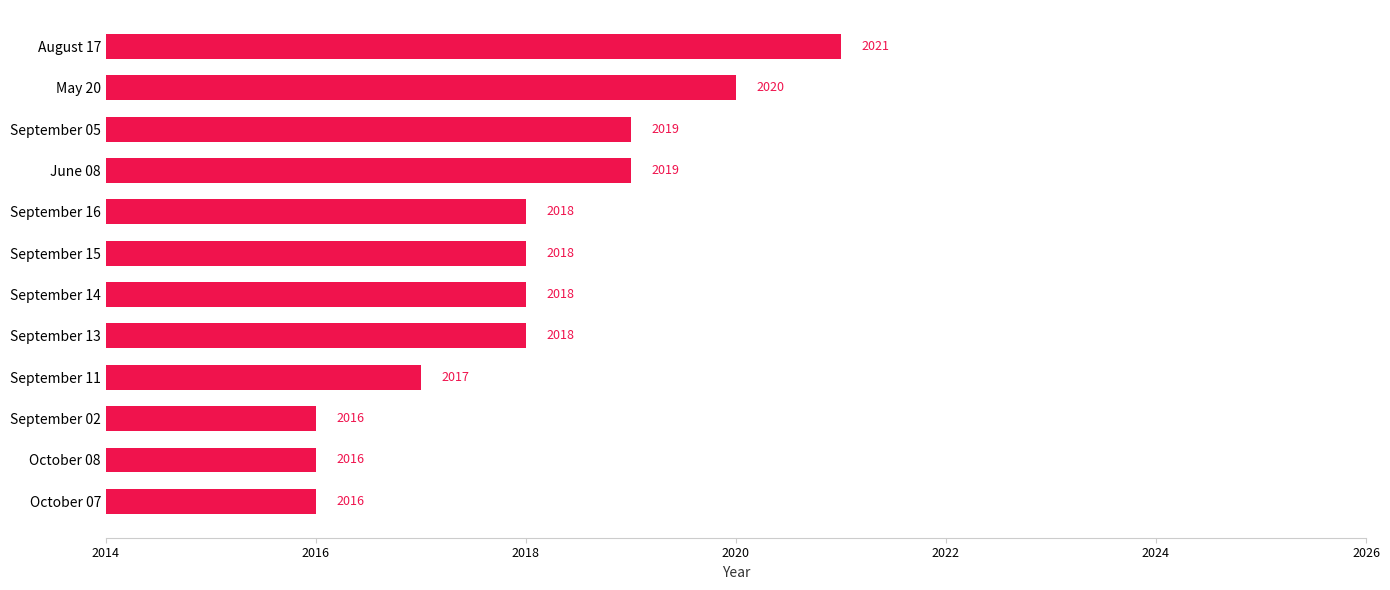

Which label corresponds to the largest value in the chart?

August 17